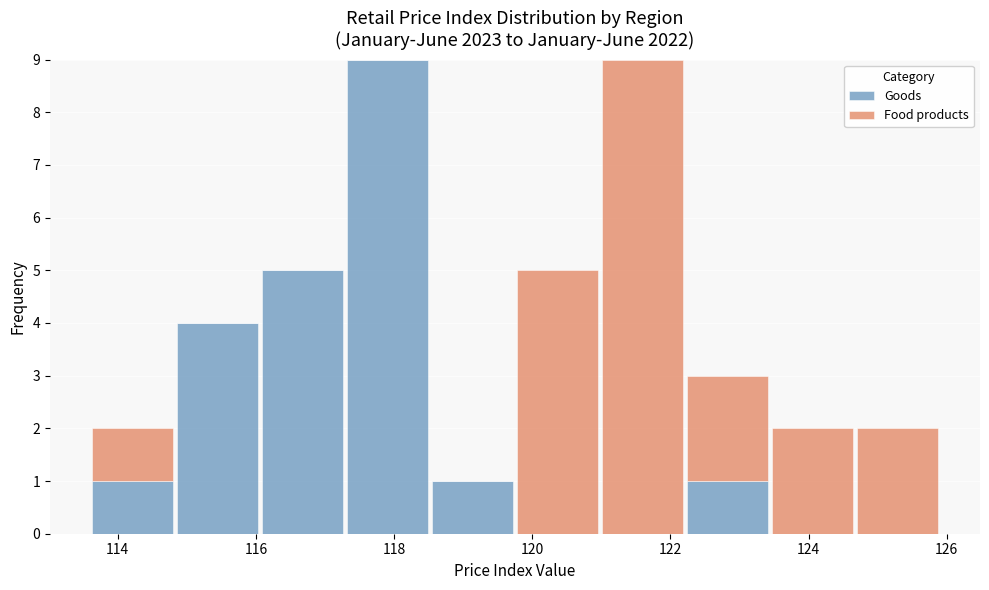

Reading left to right, list every stacked bar in this chart as the range it spans on the x-axis followed by its total height. Neither the bar edges nor the heights are printed on the chart, so give them approximately, as read against the axes.

113.6 to 114.8: 2
114.8 to 116.0: 4
116.0 to 117.2: 5
117.2 to 118.6: 9
118.6 to 119.8: 1
119.8 to 121.0: 5
121.0 to 122.2: 9
122.2 to 123.4: 3
123.4 to 124.6: 2
124.6 to 126.0: 2